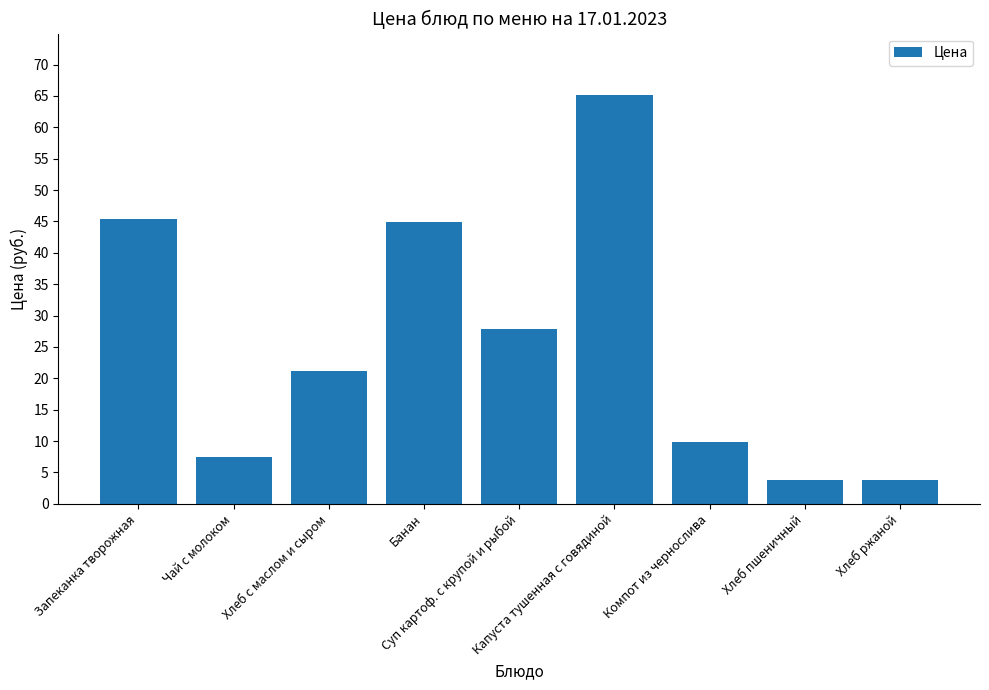

Which has a higher value, Банан or Компот из чернослива?

Банан